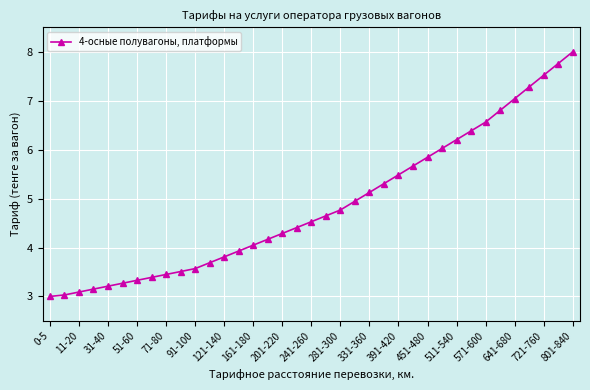

What is the value of the 4th point from the left?

3.1